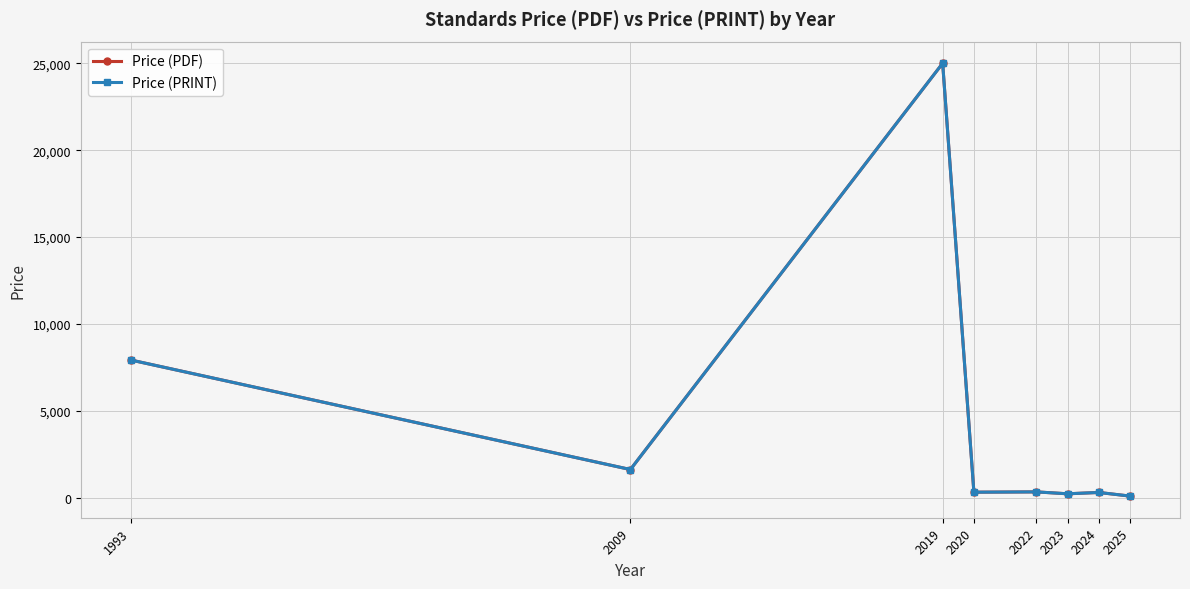

Between 1993 and 2025, which is larger?

1993